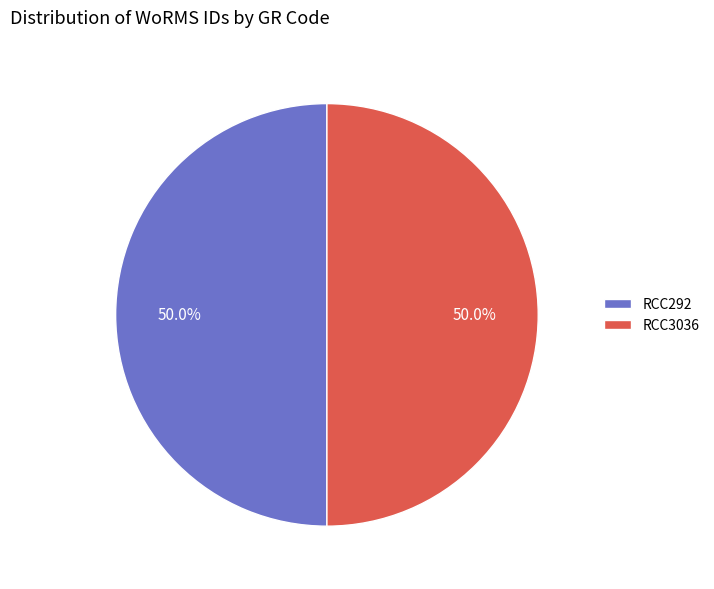

The RCC3036 slice represents 35% of the pie. True or false?

False